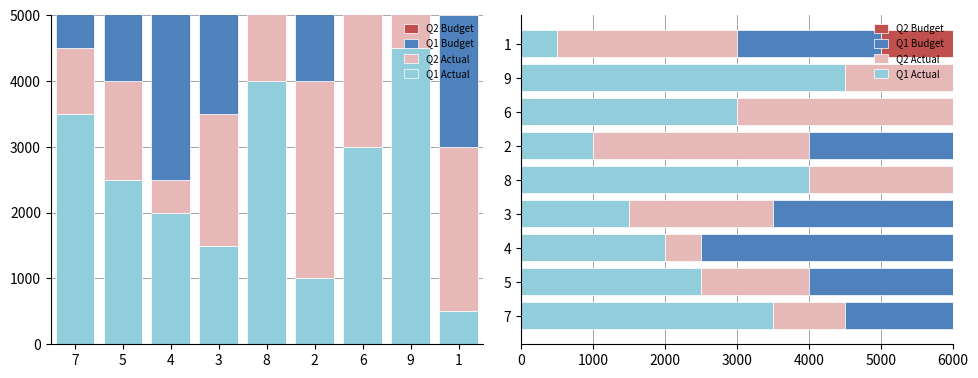

What is the minimum value for Q1 Actual?

500